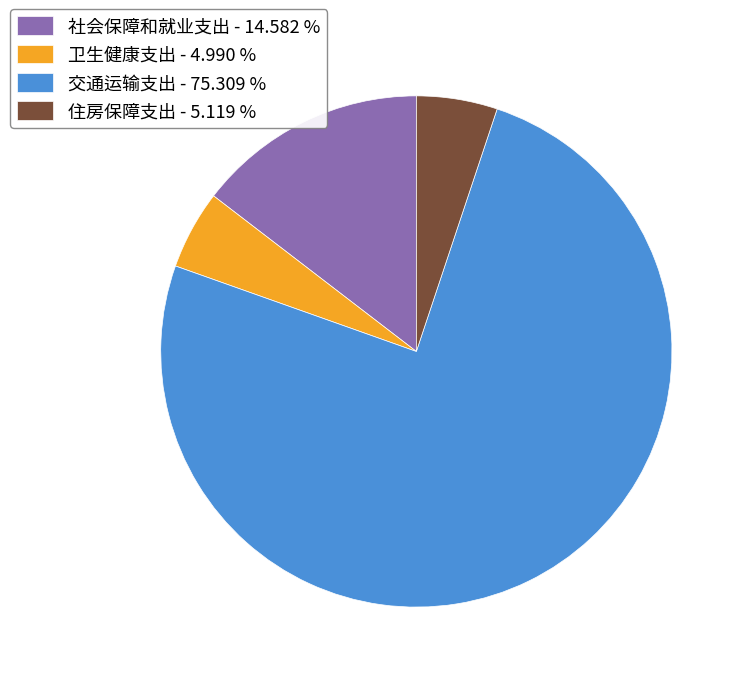

Is 交通运输支出 the majority of the pie?

Yes